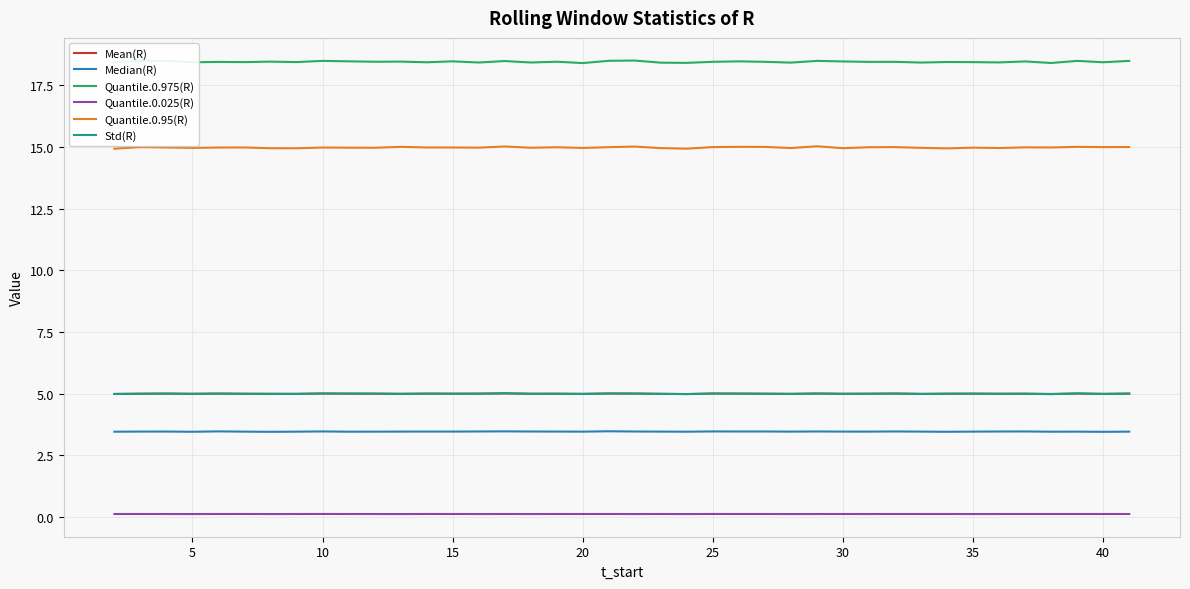

Does the chart display data point markers on the line(s)?

No